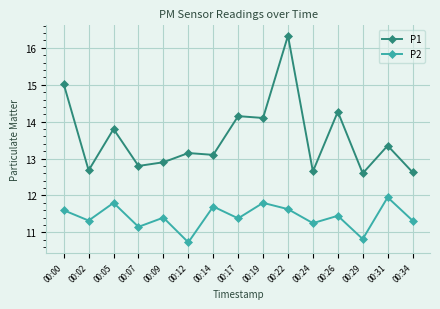

Does the chart display data point markers on the line(s)?

Yes